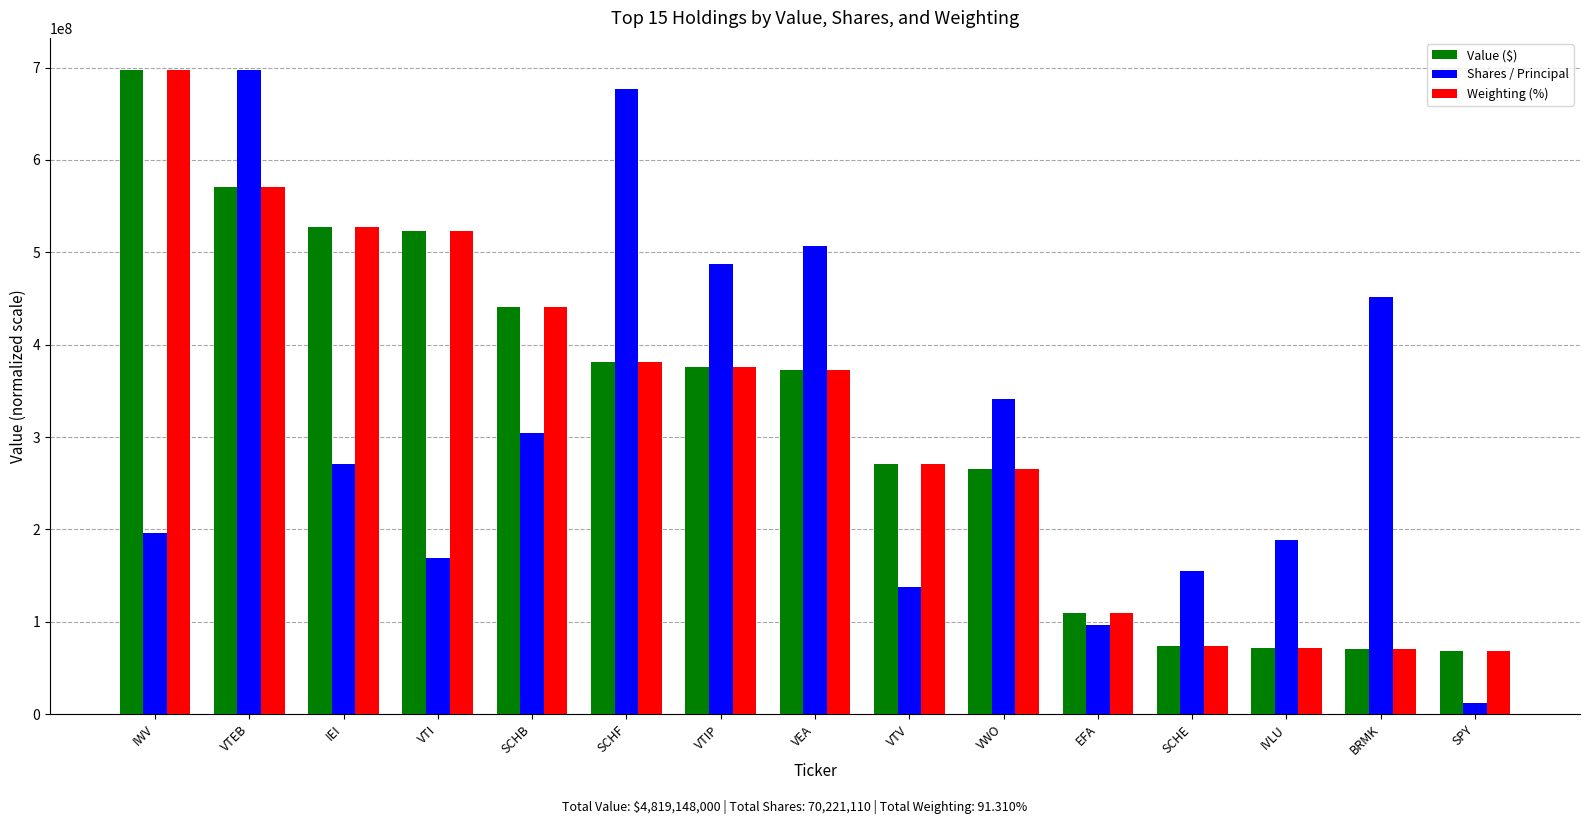

The value of Shares / Principal at SCHF is 676964983.0. True or false?

True